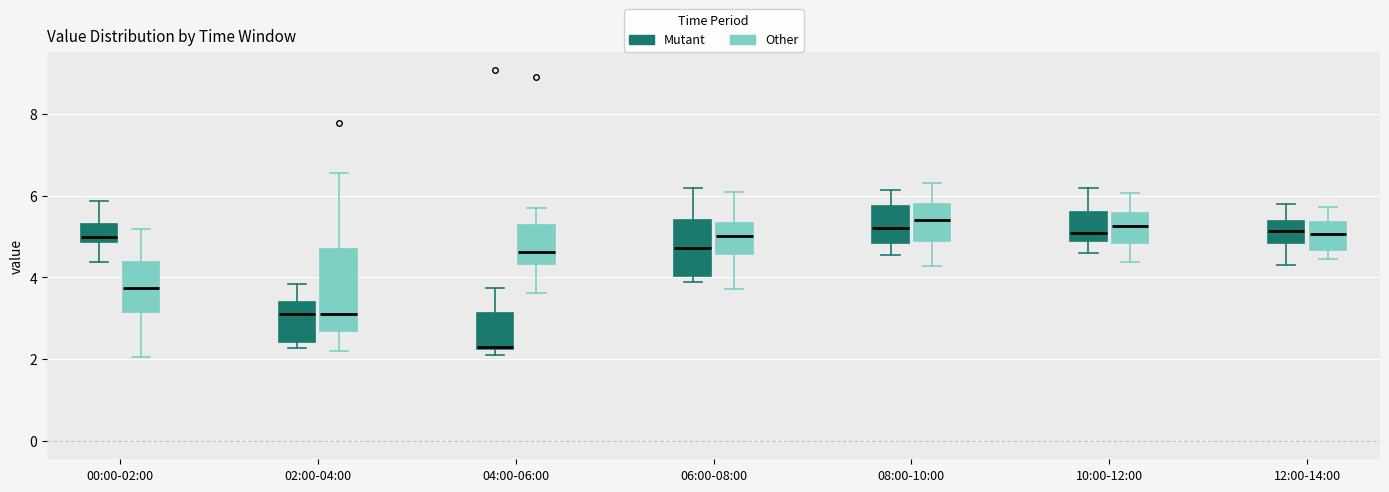

Comparing the boxes themselves (not the whiskers), which one is the tallest?

02:00-04:00 (Other)